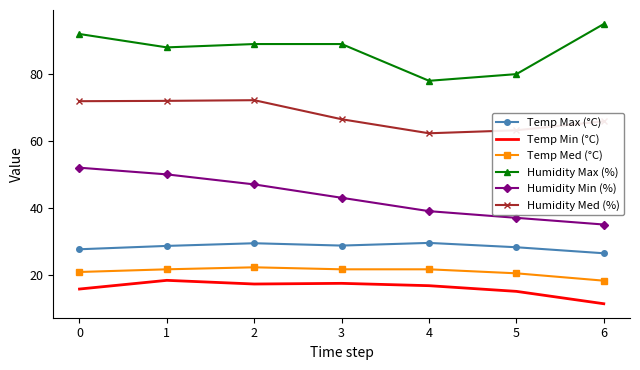

True or false: Humidity Min (%) and Temp Min (°C) intersect in this chart.

False